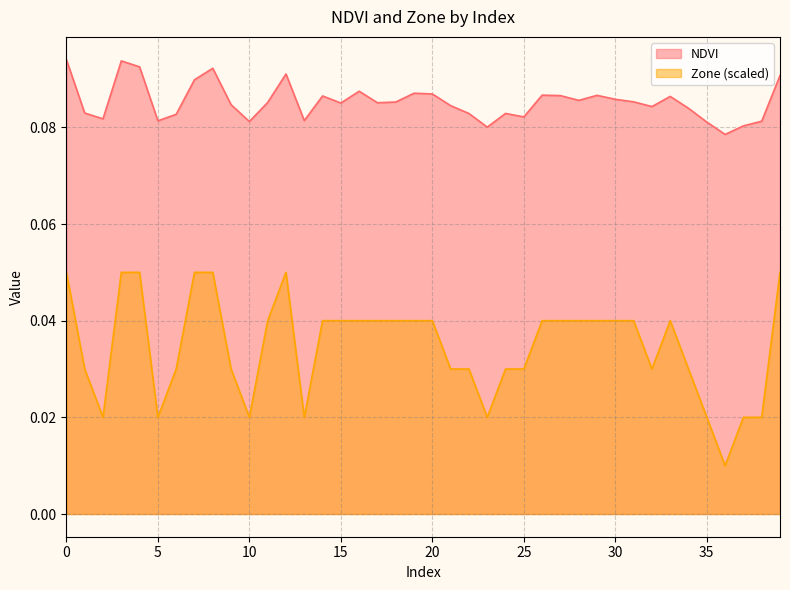

List the labels in order of NDVI value, largest first.

0, 3, 4, 8, 12, 39, 7, 16, 19, 20, 26, 29, 27, 14, 33, 30, 28, 31, 18, 11, 17, 15, 9, 21, 32, 34, 1, 24, 22, 6, 25, 2, 13, 5, 38, 10, 35, 37, 23, 36